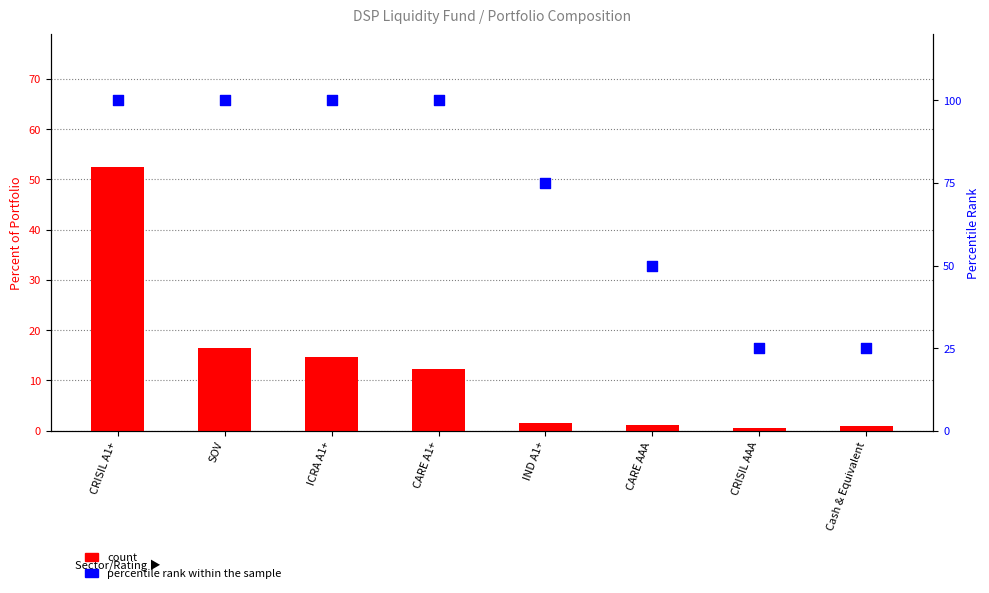

Which series reaches the minimum Y coordinate?

count